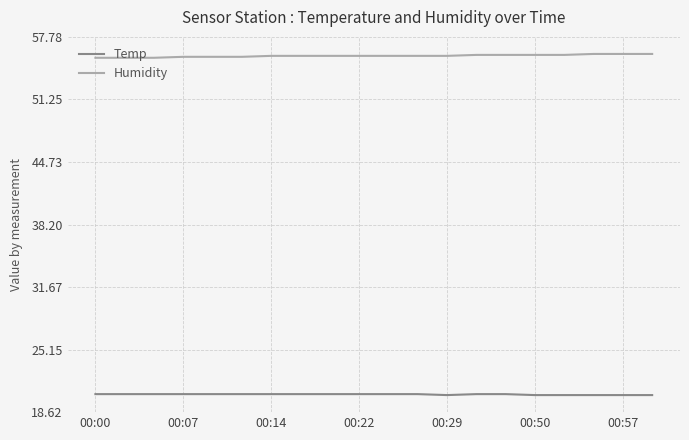

True or false: Humidity and Temp cross at least once.

False